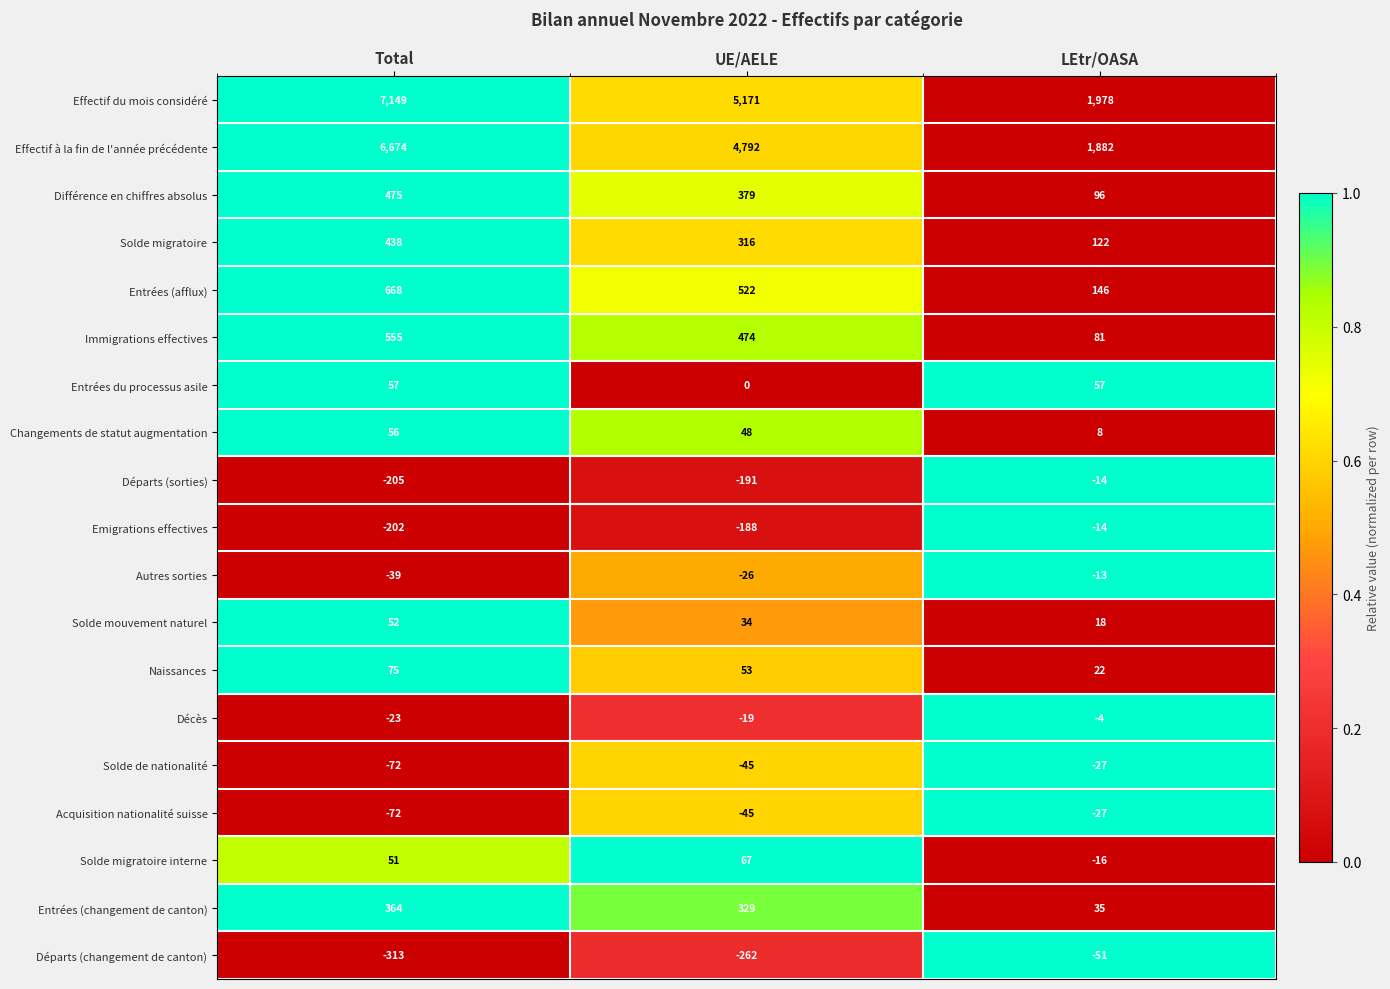

What is the difference between the maximum and minimum values in the Effectif du mois considéré series?

5171